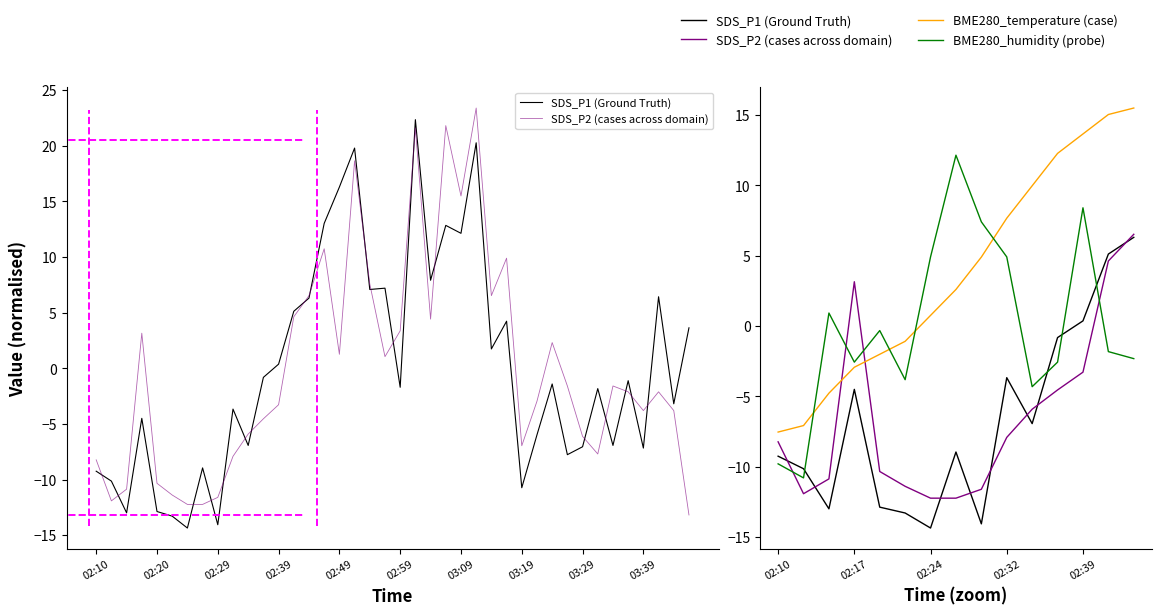

Is it true that SDS_P2 (cases across domain) equals 4.6 at 13?

True